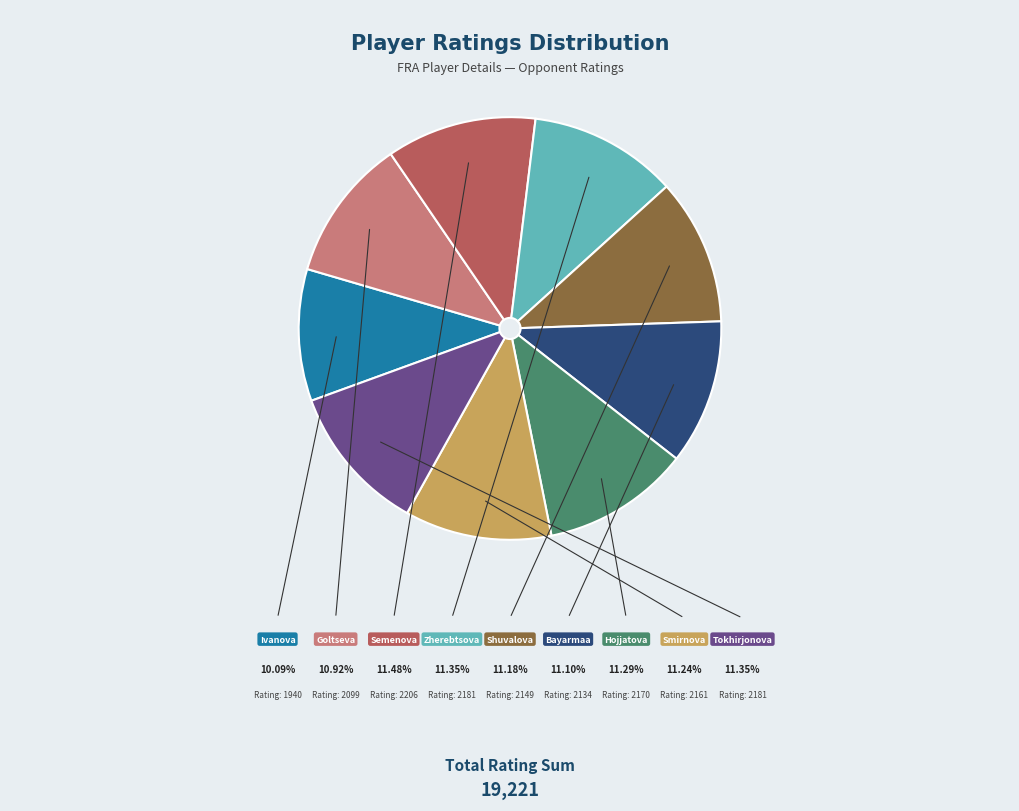

Does any single category account for the majority?

No